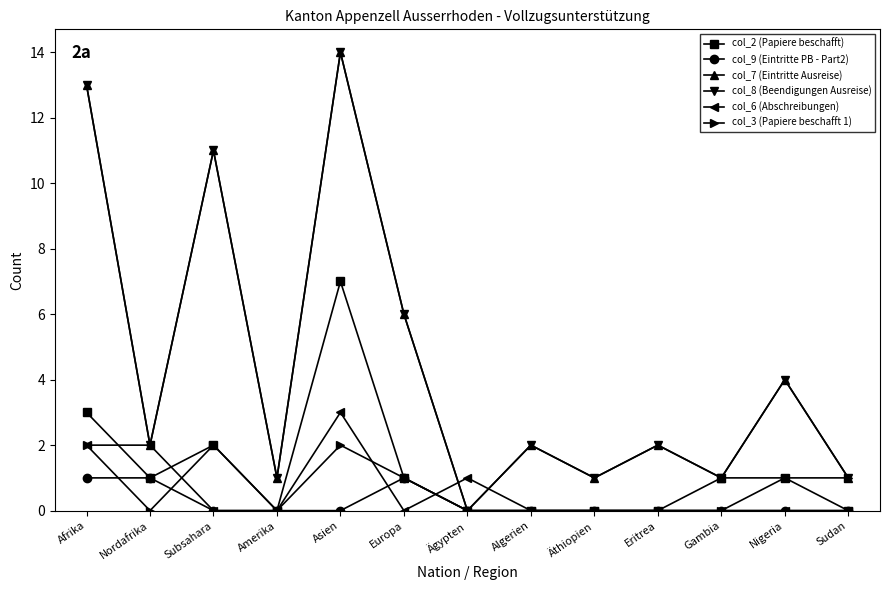

Which series has the widest spread of values?

col_7 (Eintritte Ausreise)